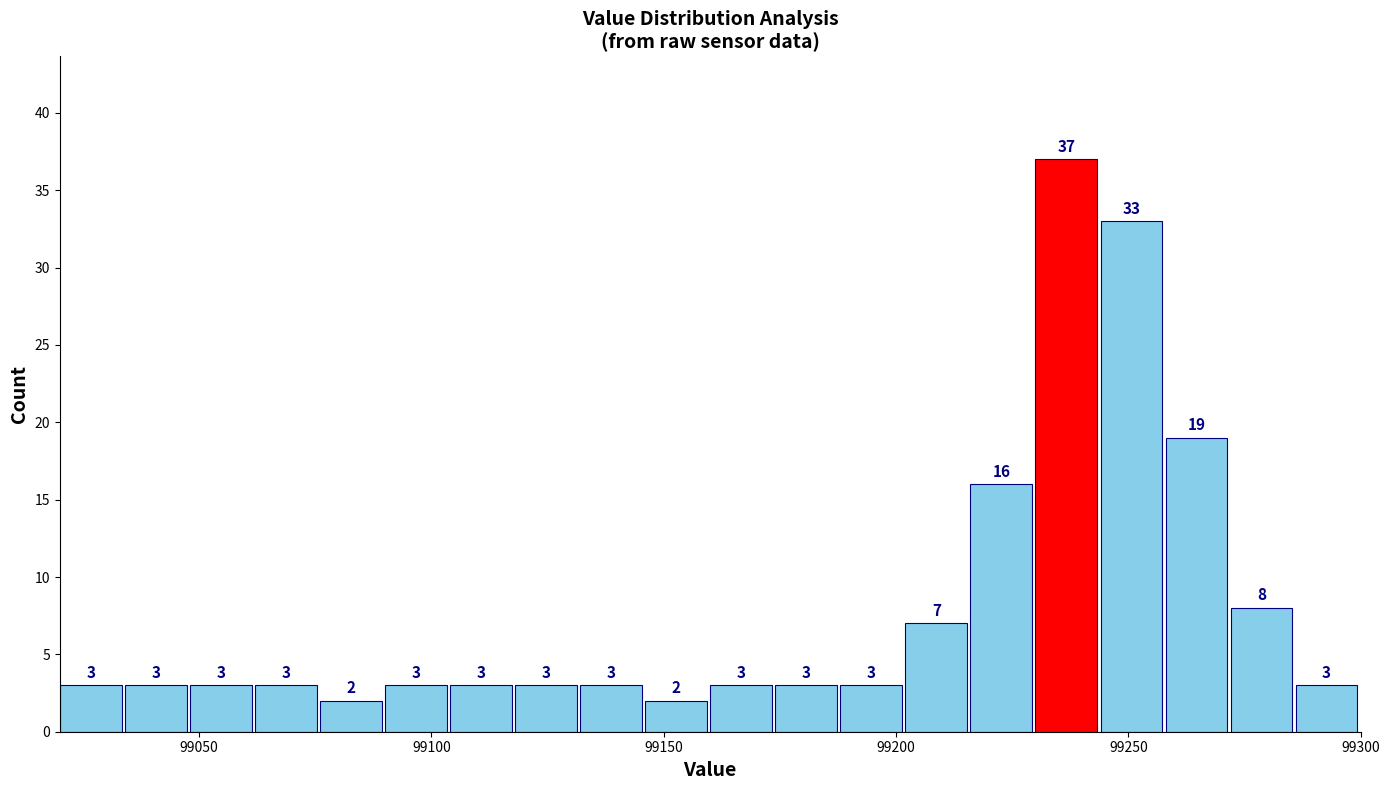

Around what value on the x-axis is the tallest bar? Give the approximate position of its centre, as read against the axis.

99235